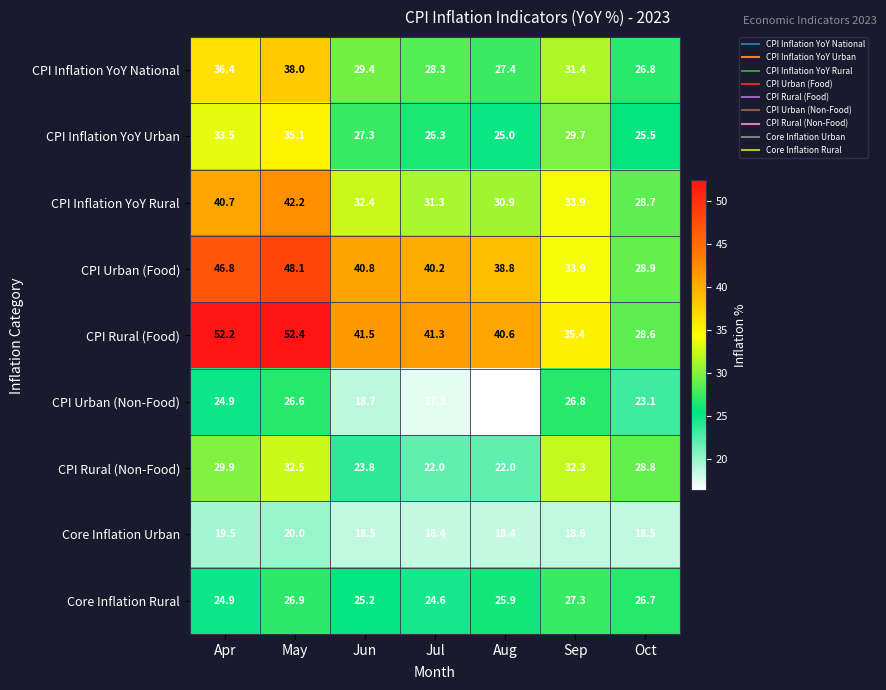

What is the spread (max minus min) of values at Aug?

24.3